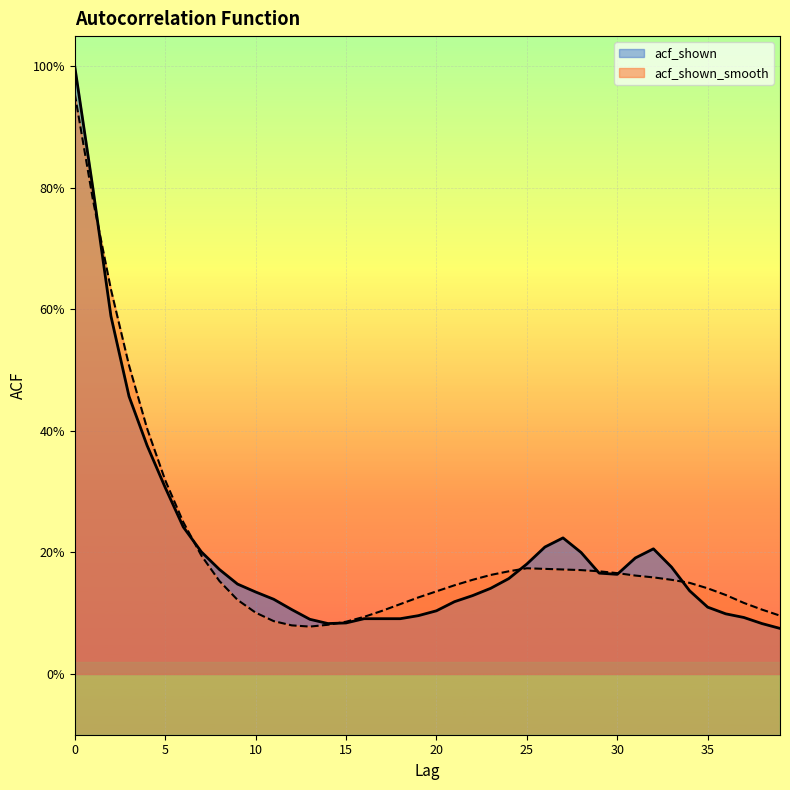

How many times do acf_shown_smooth and acf_shown cross each other?

7